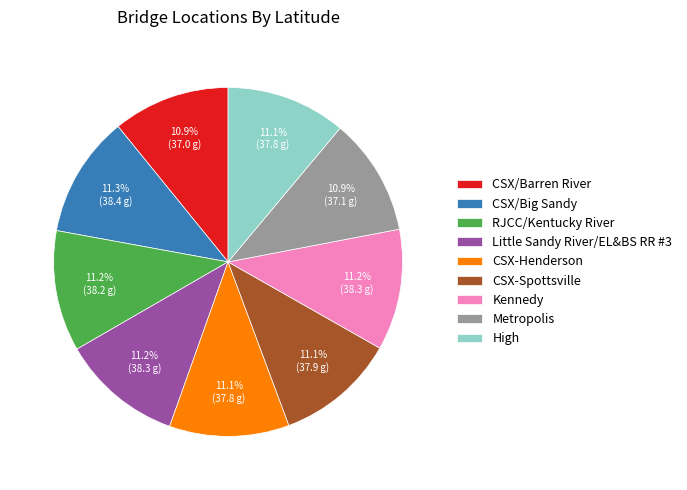

Is it true that Metropolis is 11% of the pie?

True